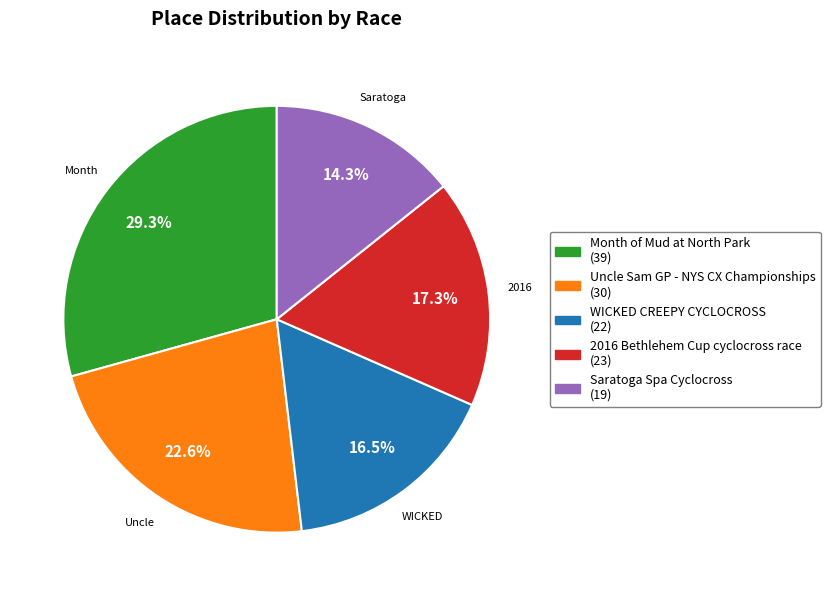

To the nearest percent, what is the average slice percentage?

20%